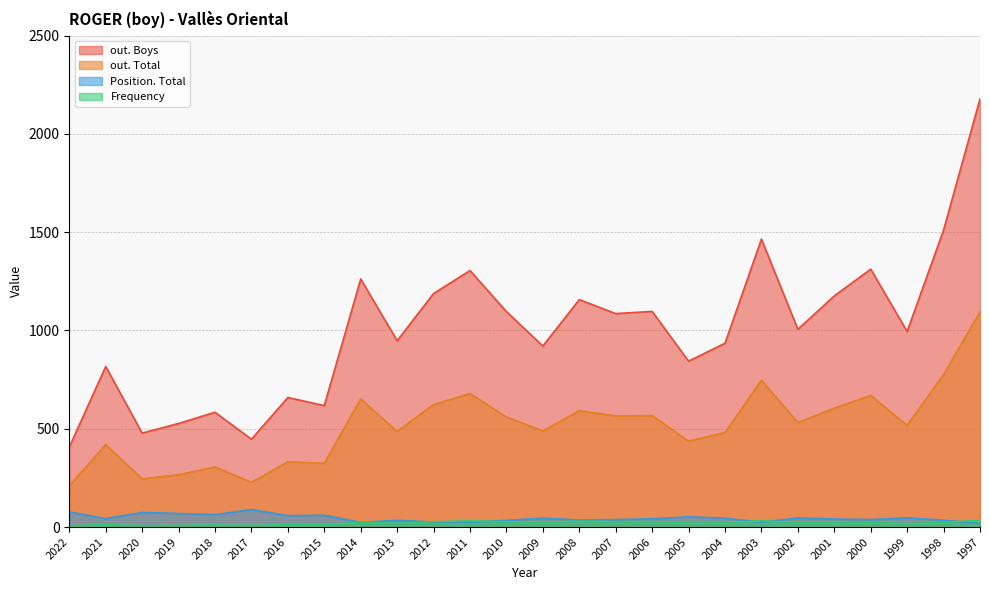

At which category does out. Total reach its first local valley?

2020